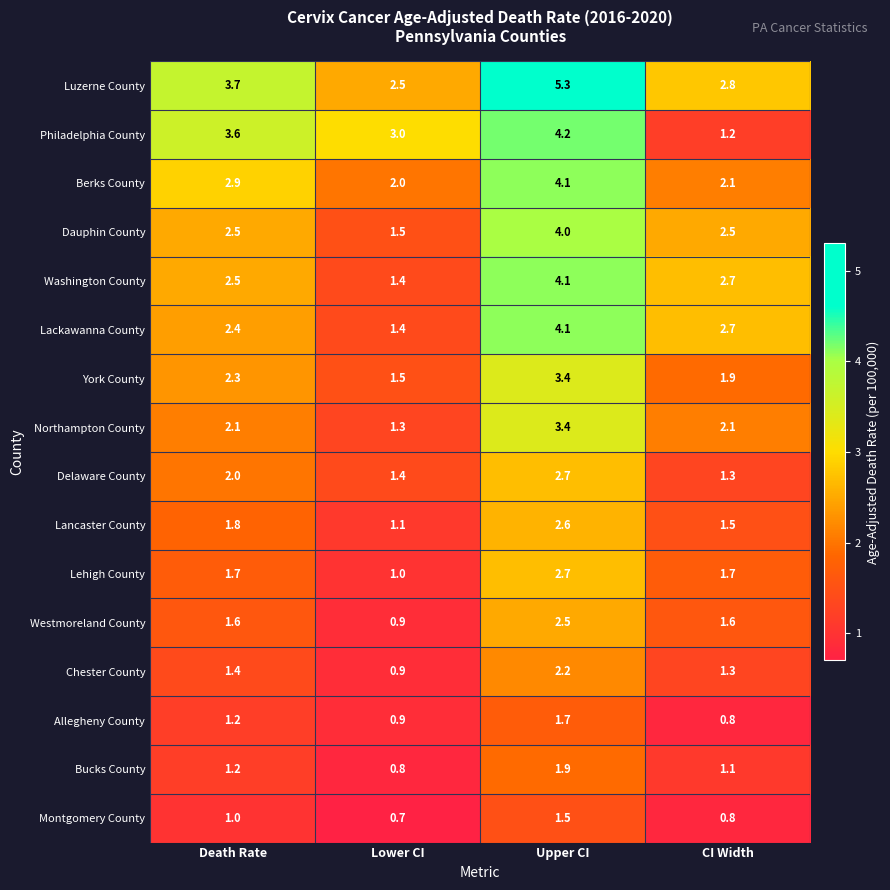

What is the spread (max minus min) of values at Lower CI?

2.3